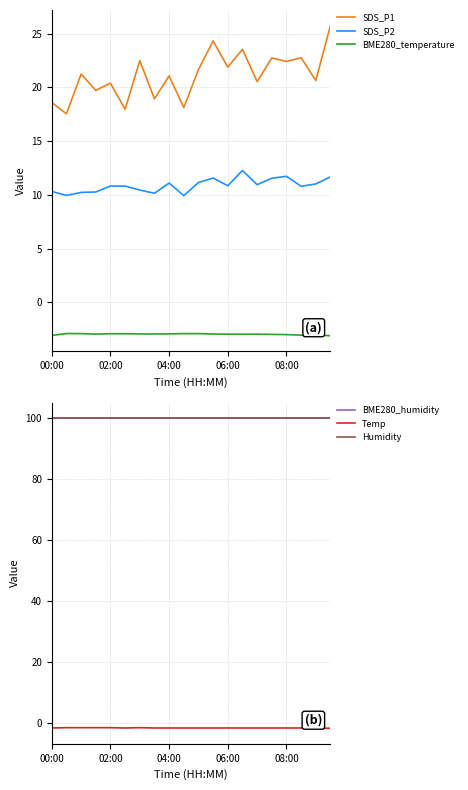

How many lines are shown in the chart?

6